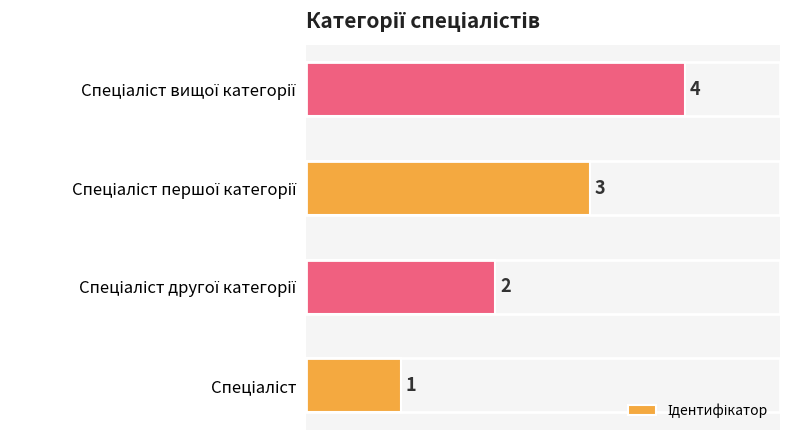

What is the greatest value displayed?

4